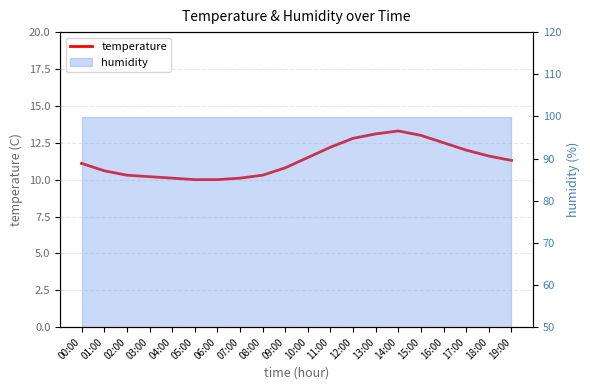

What is the difference between the values at 13:00 and 00:00?

2.0